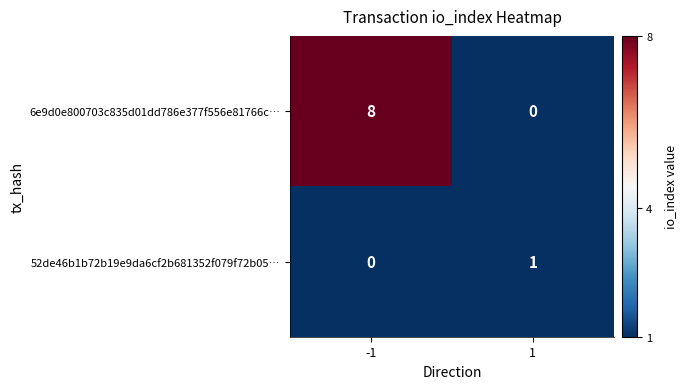

True or false: 6e9d0e800703c835d01dd786e377f556e81766c… has a value of 0 at 1.

True